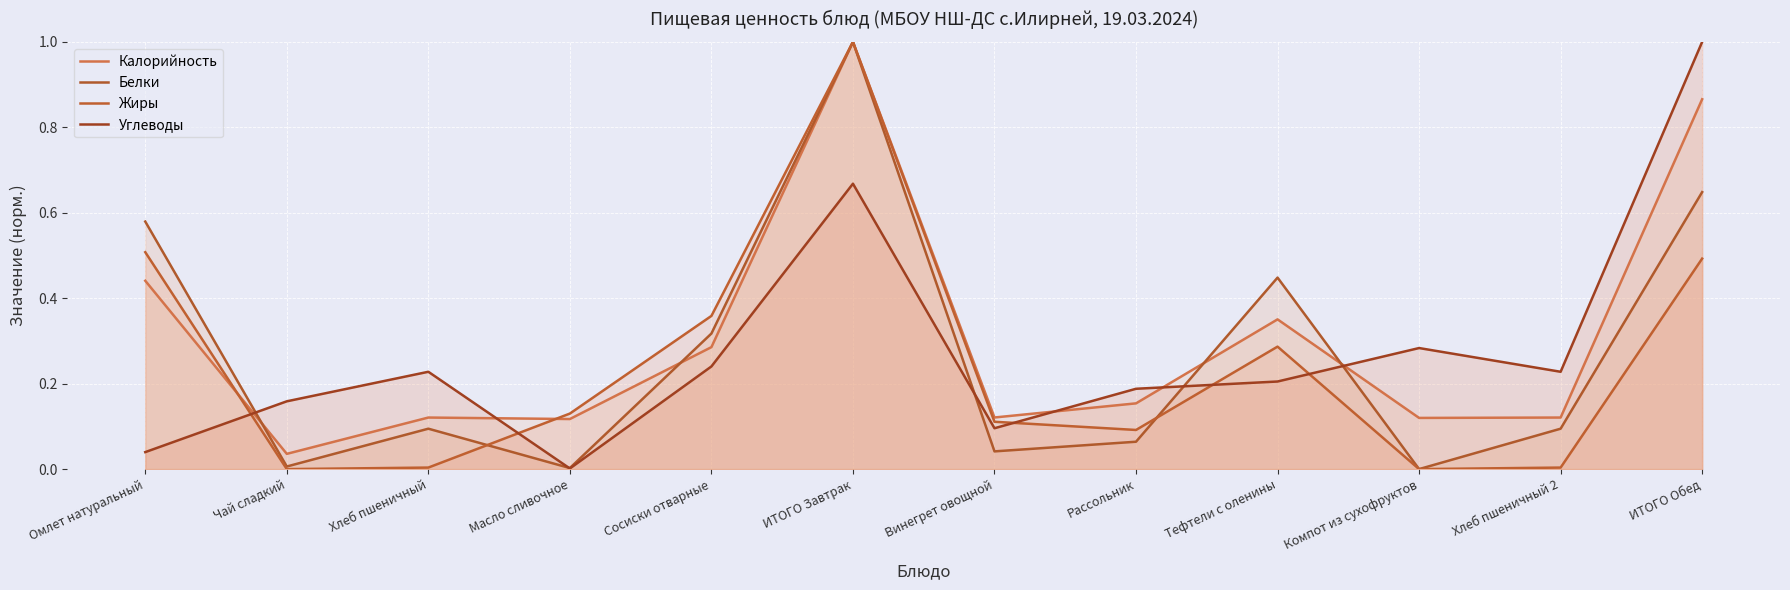

Is the value of Белки at Омлет натуральный greater than the value of Углеводы at Хлеб пшеничный 2?

Yes